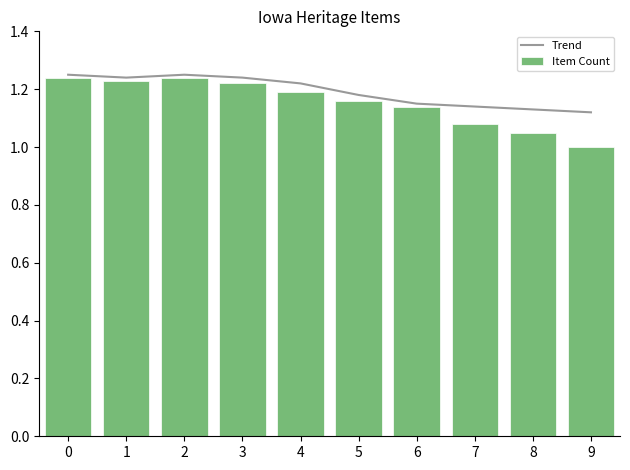

What is the value of the Trend bar at the 6th from the left?

1.2